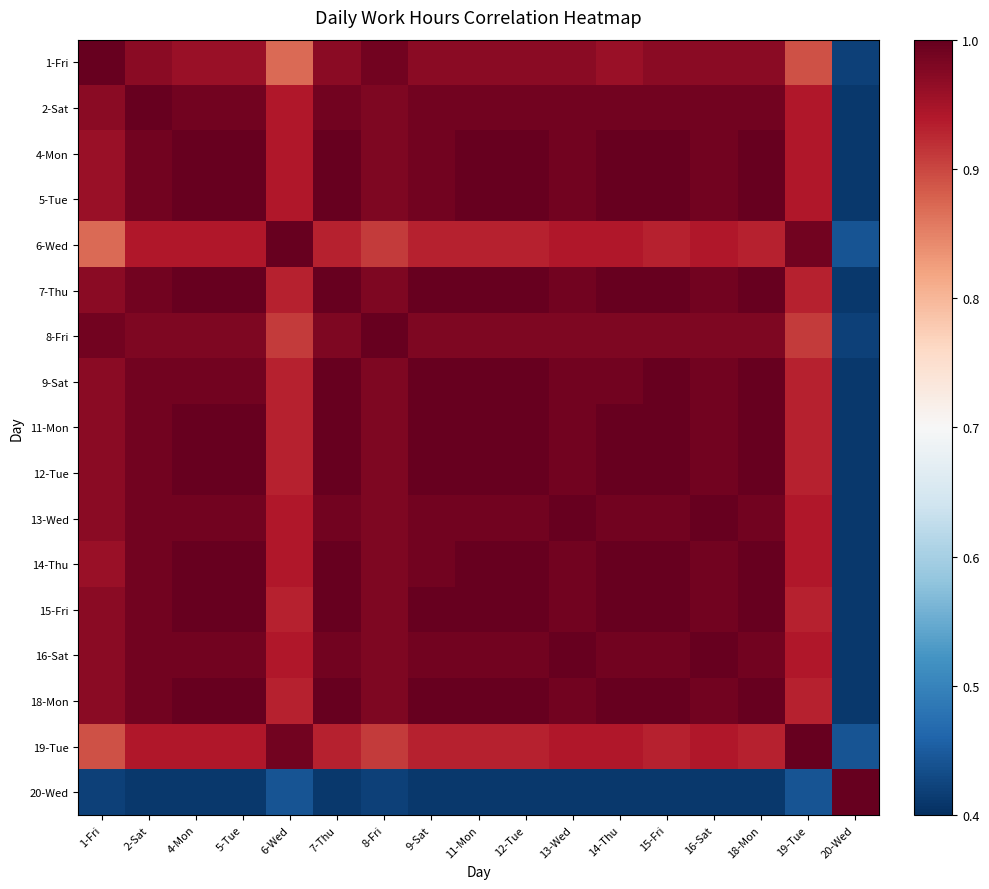

What is the total value across all series at 12-Tue?

16.2